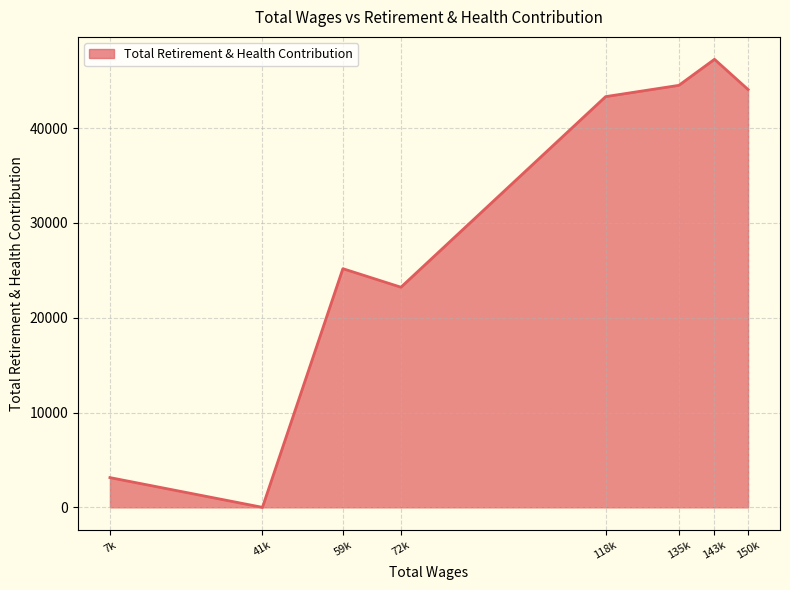

How many lines are shown in the chart?

1